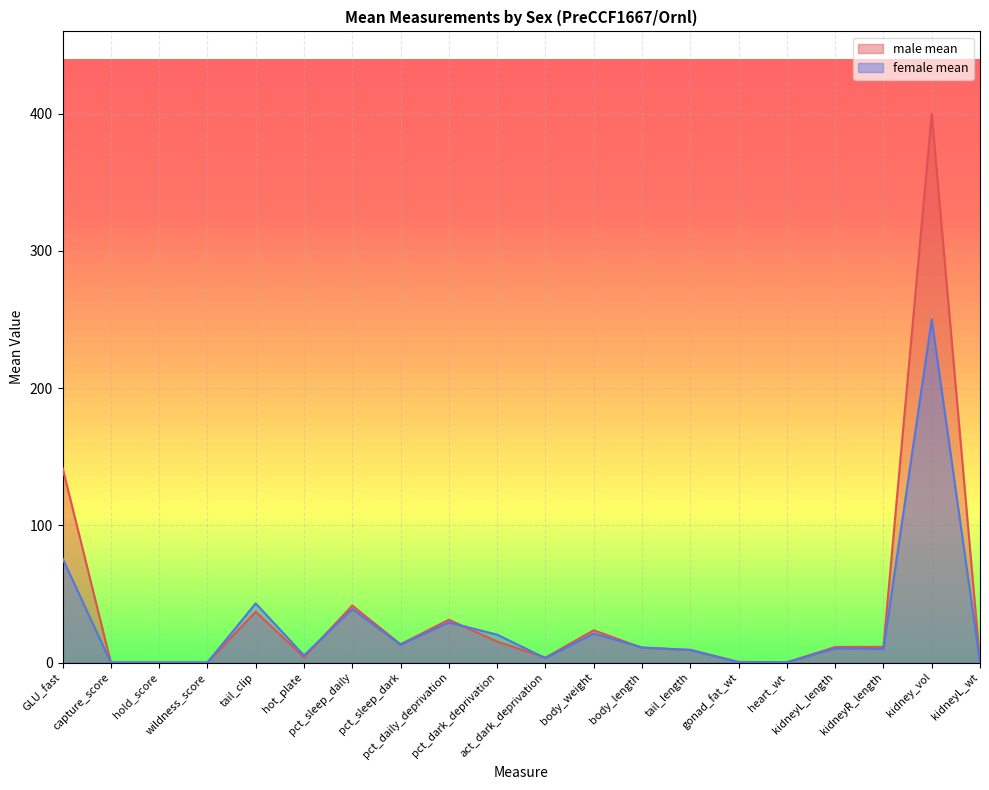

At which category does the chart reach its peak across all series?

kidney_vol